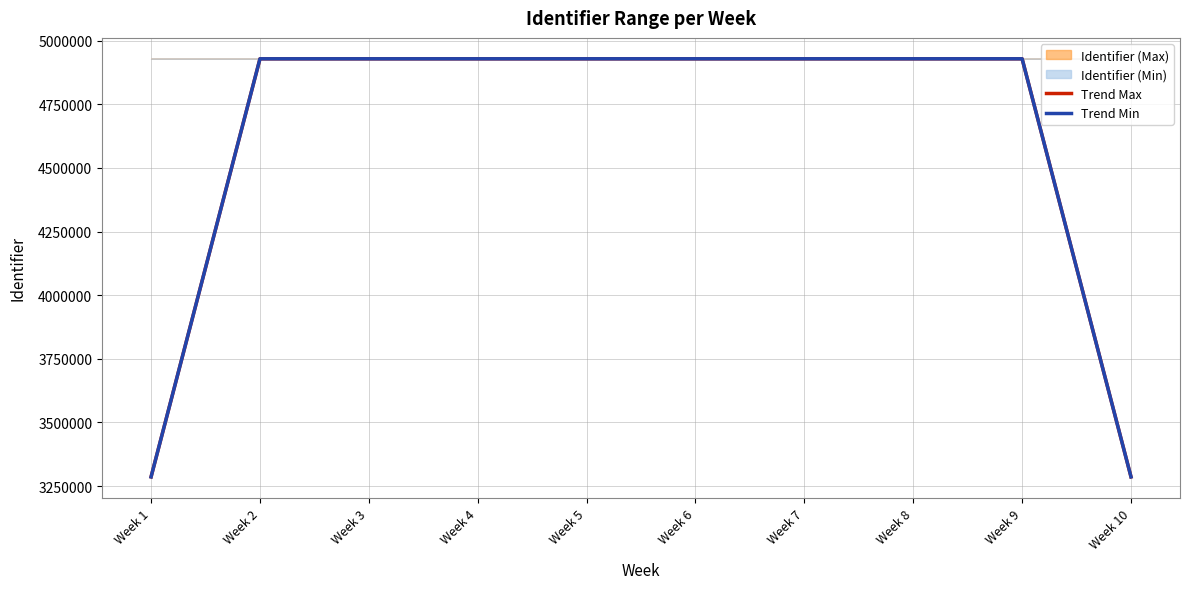

Which series has the widest spread of values?

Trend Max